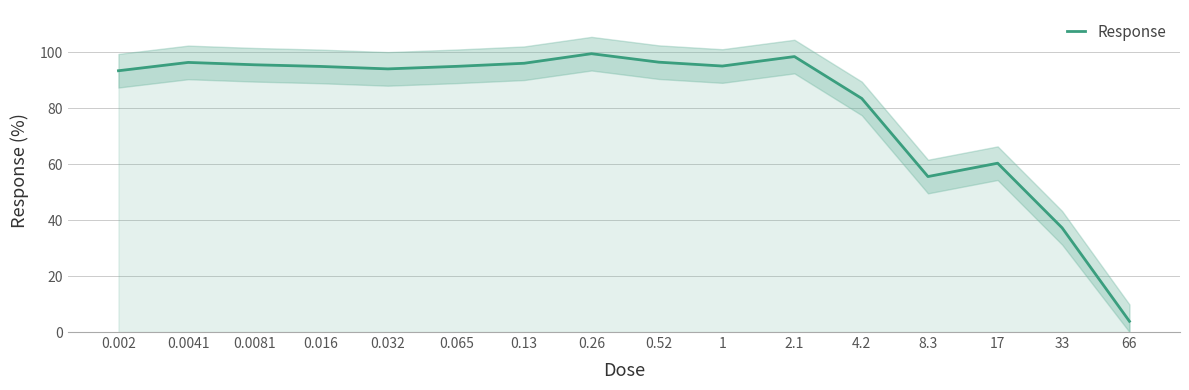

Does the chart have visible grid lines?

Yes